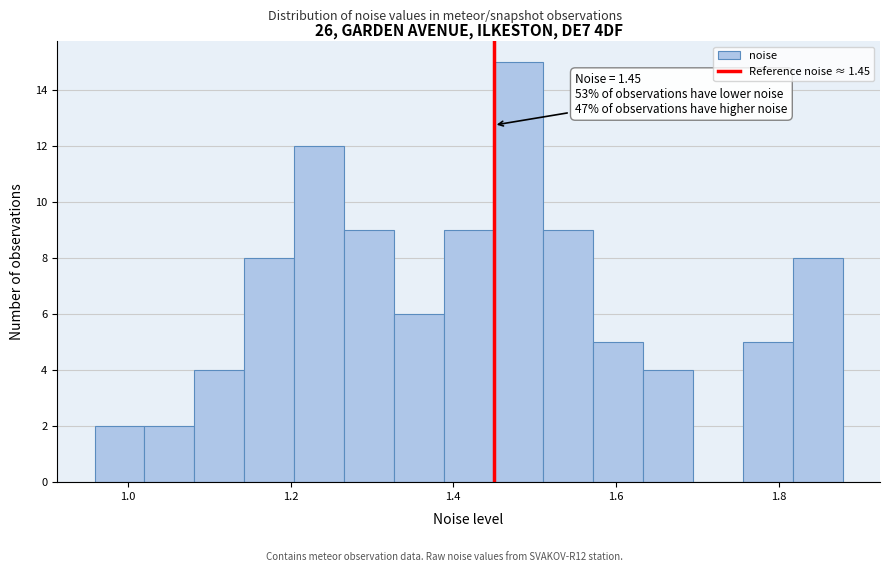

Read against the x-axis, roughly where is the centre of the tallest bar?

1.48